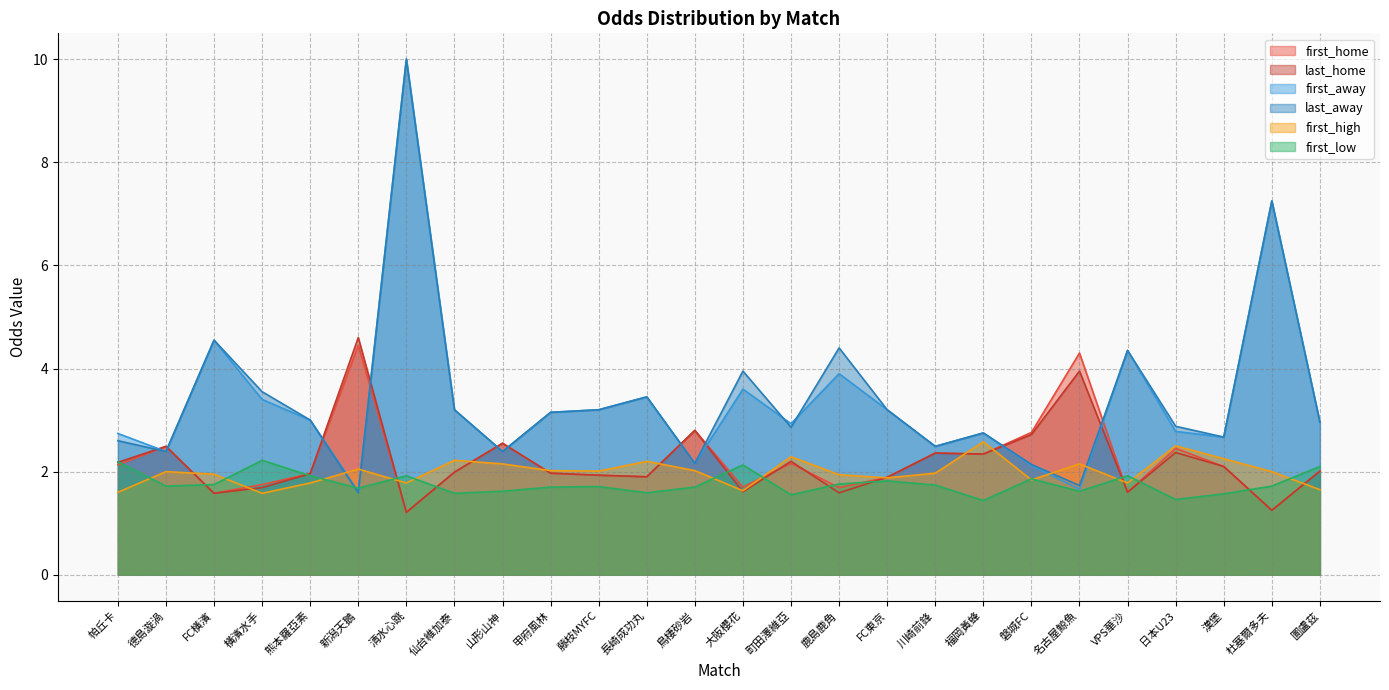

How many intersections are there between first_away and last_away?

2